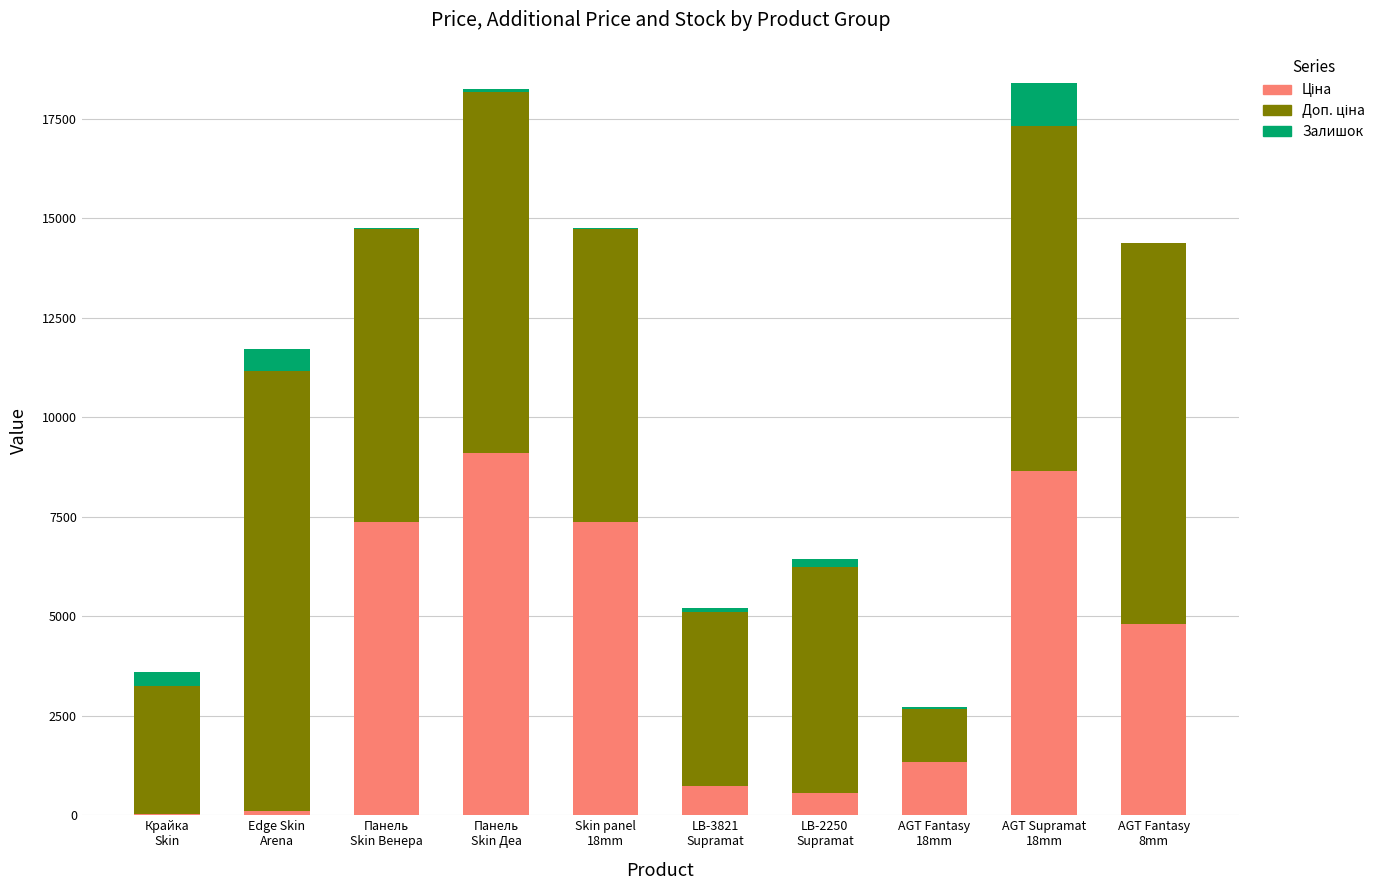

Count the number of categories in the chart.

10